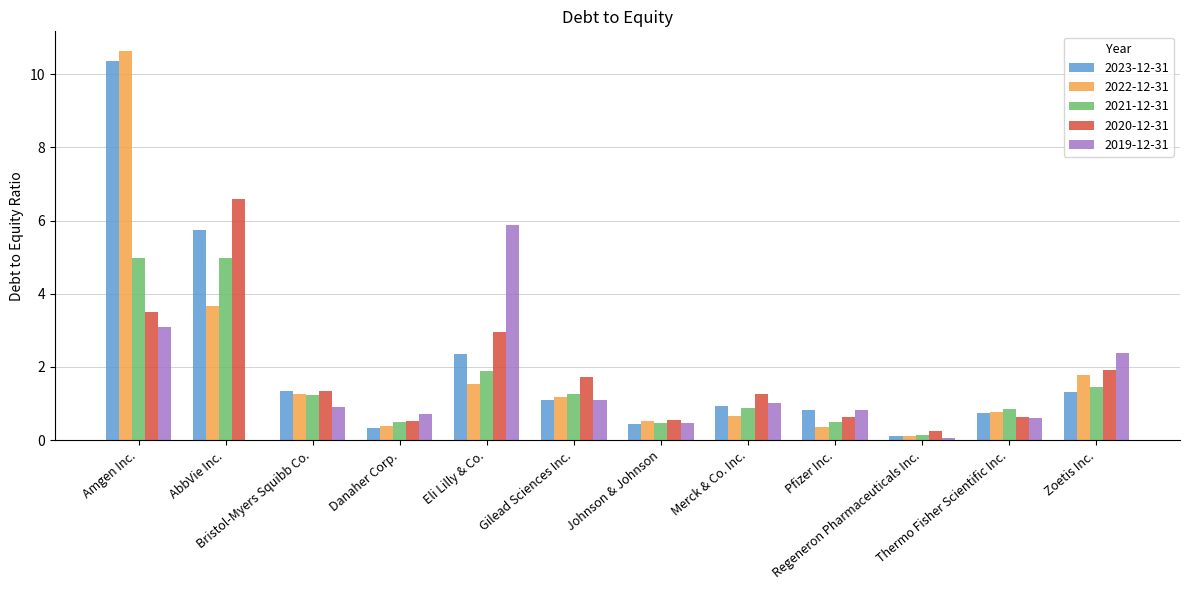

How many data points does each series have?

12